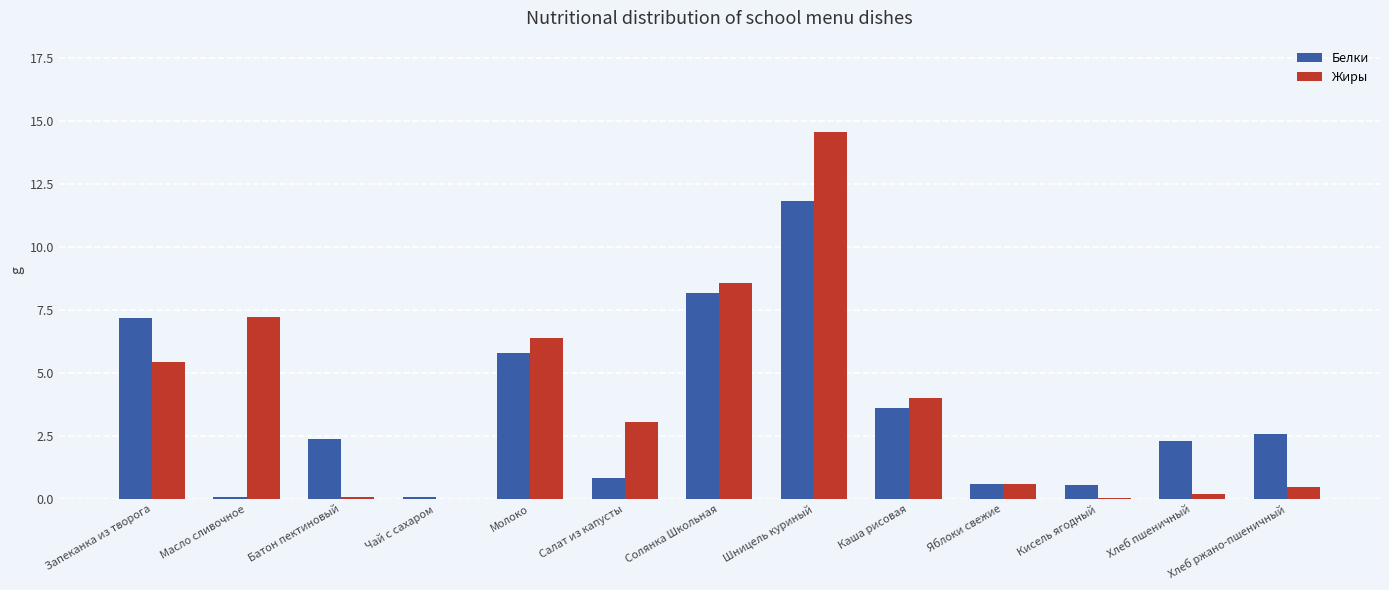

What is the maximum value for Жиры?

14.6